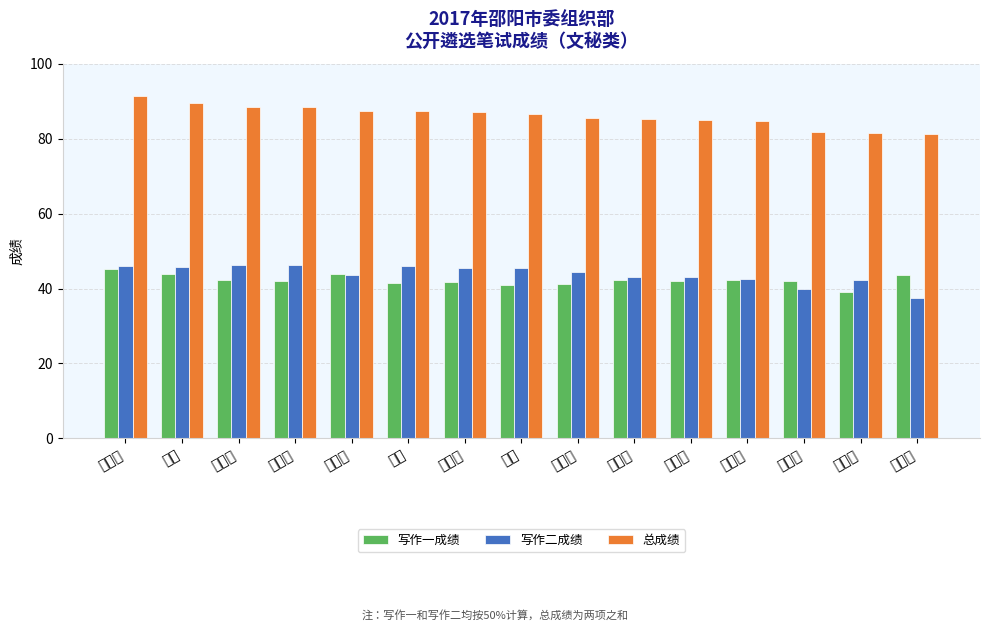

What is the total value across all series at 钟尹新?

171.1